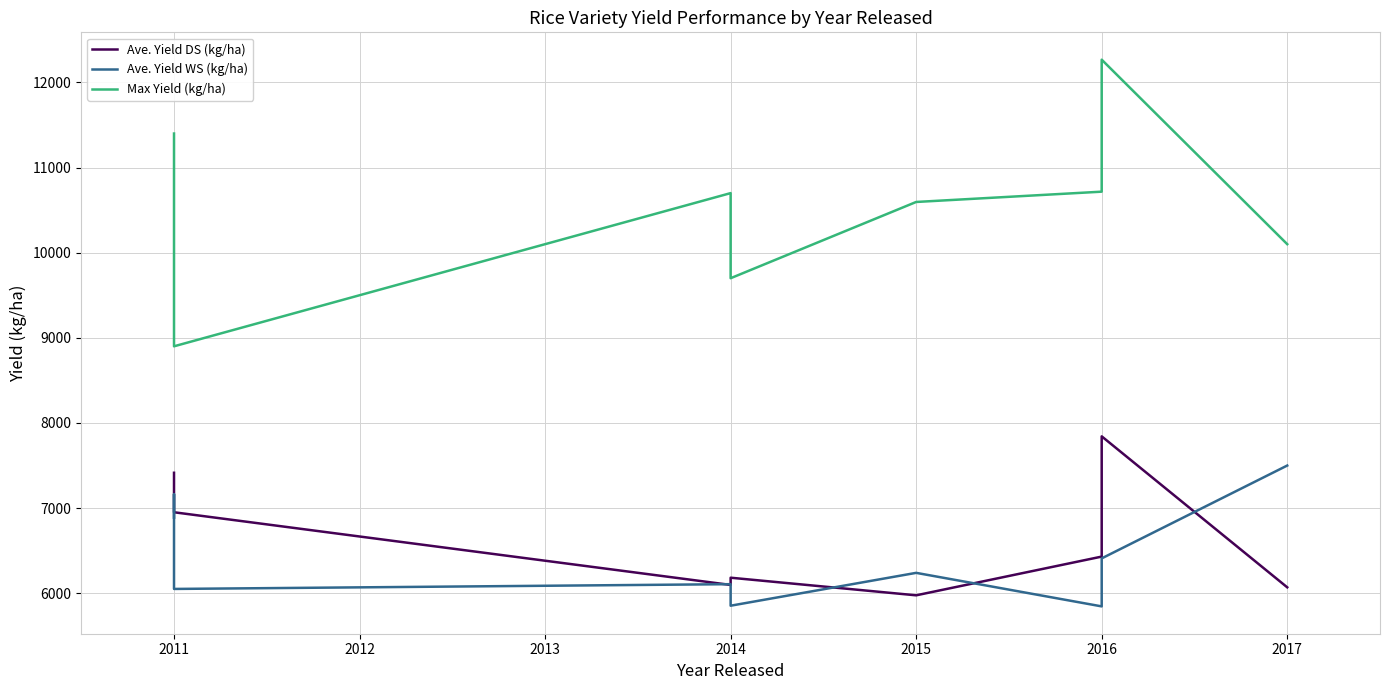

True or false: Max Yield (kg/ha) and Ave. Yield WS (kg/ha) cross at least once.

False